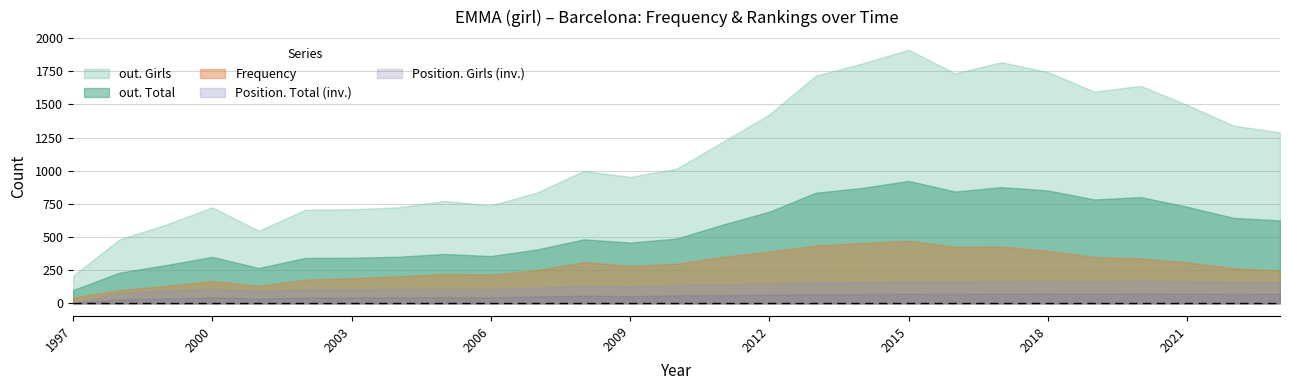

What is the value of the out. Total point at the 2nd from the left?

231